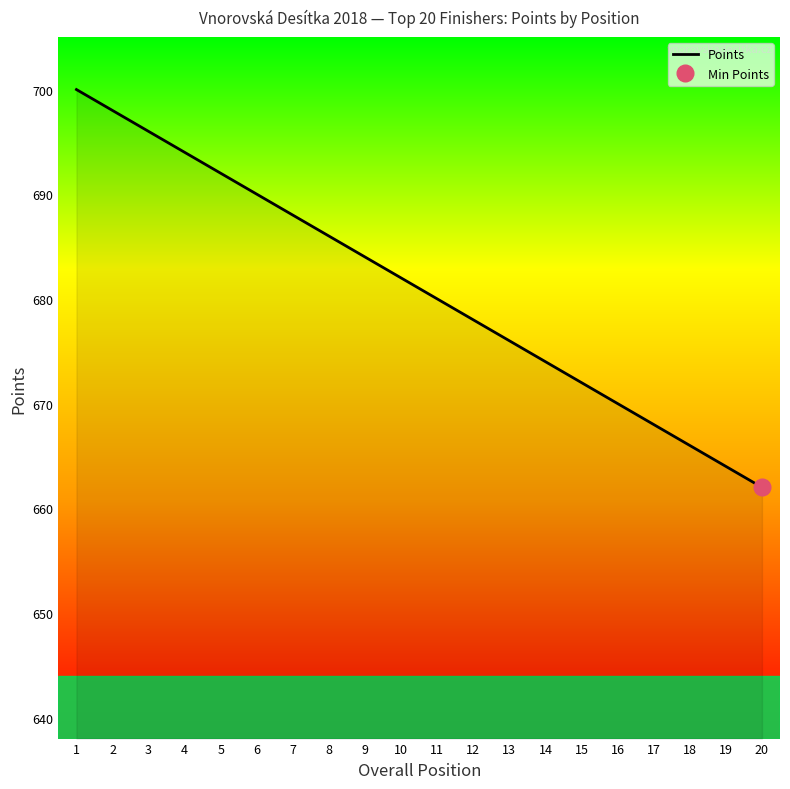

How many series are shown in this chart?

1